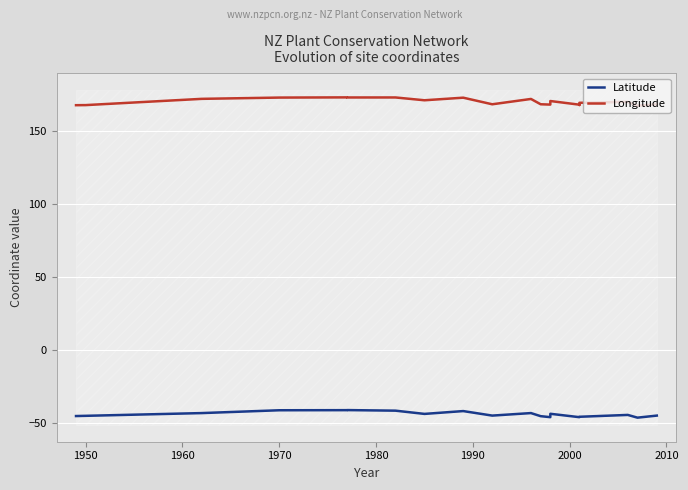

The value of Longitude at 1940 is 268.1. True or false?

False